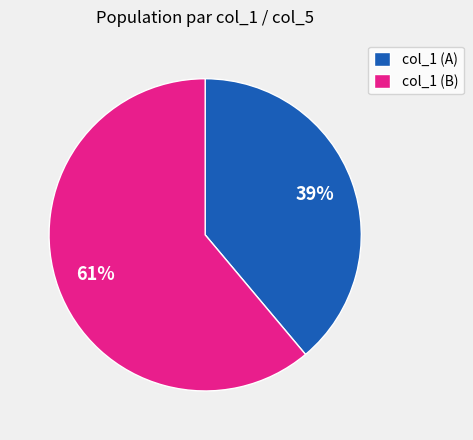

To the nearest percent, what is the average slice percentage?

50%